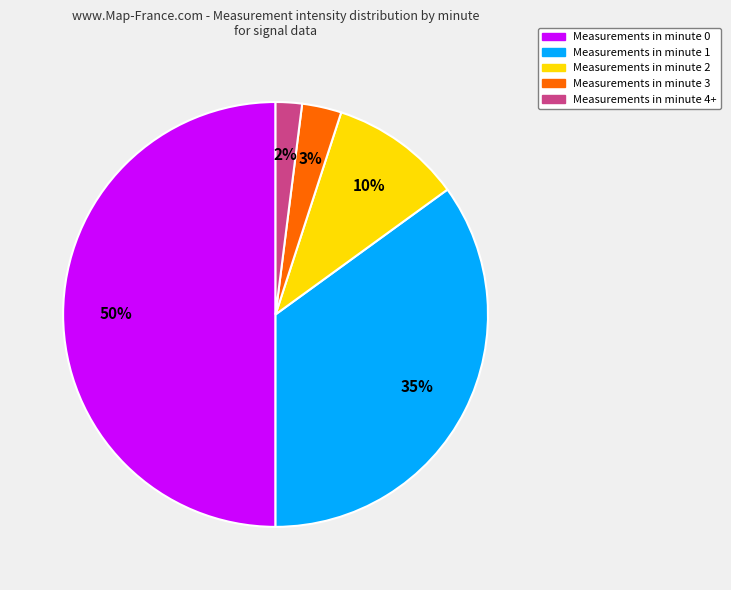

Which slice is the smallest?

Measurements in minute 4+